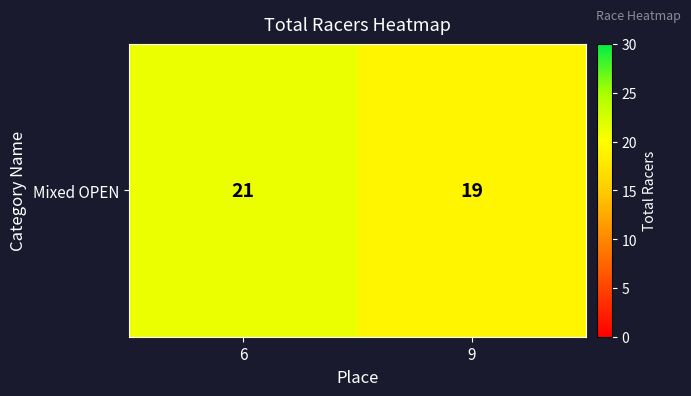

List the labels in order of value, smallest first.

9, 6